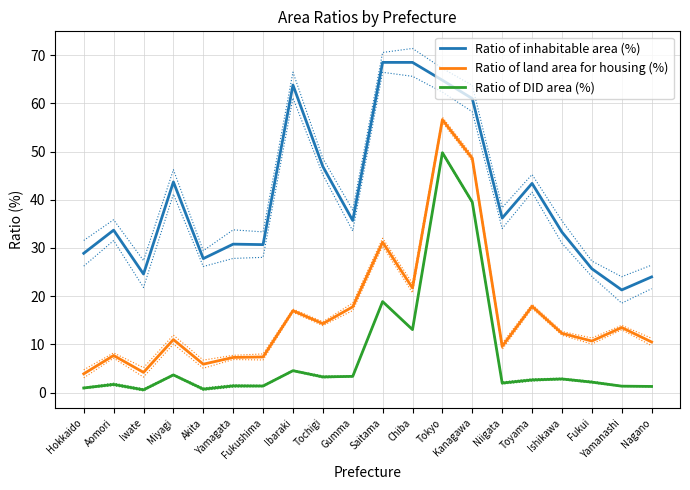

Rank the categories by Ratio of land area for housing (%) value from lowest to highest.

Hokkaido, Iwate, Akita, Yamagata, Fukushima, Aomori, Niigata, Nagano, Fukui, Miyagi, Ishikawa, Yamanashi, Tochigi, Ibaraki, Gumma, Toyama, Chiba, Saitama, Kanagawa, Tokyo